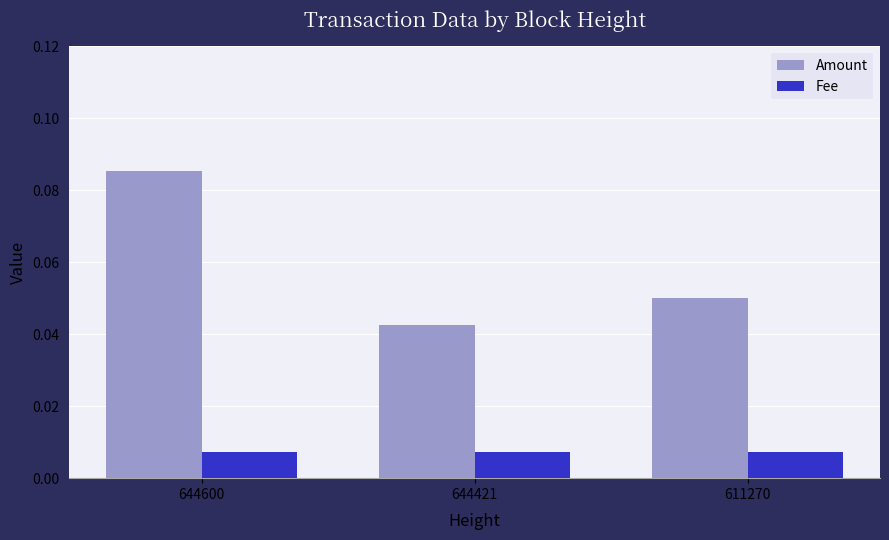

Rank the series by their average value, from highest to lowest.

Amount, Fee